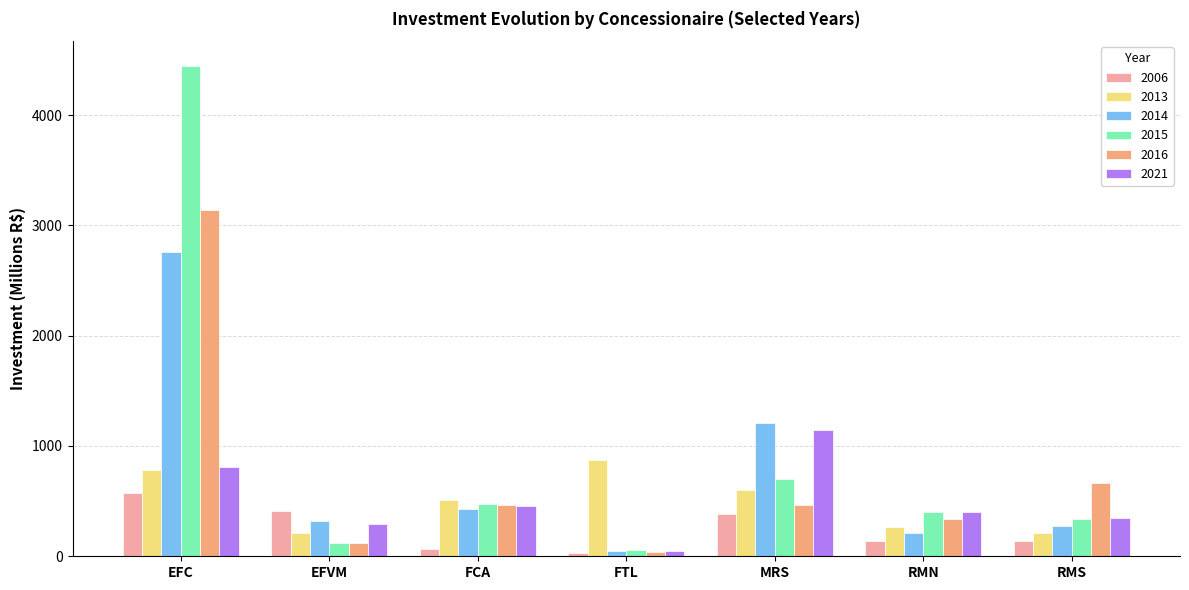

What is the label of the 5th bar from the right?

FCA